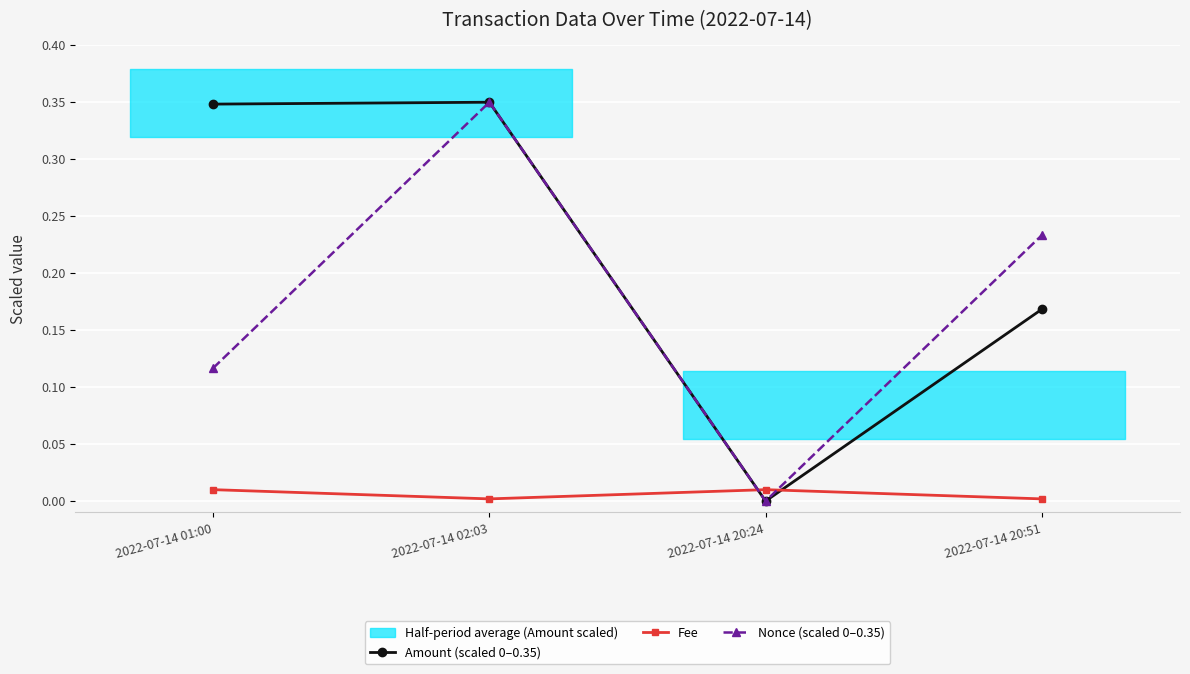

What is the average value of the Amount (scaled 0–0.35) series?

0.2